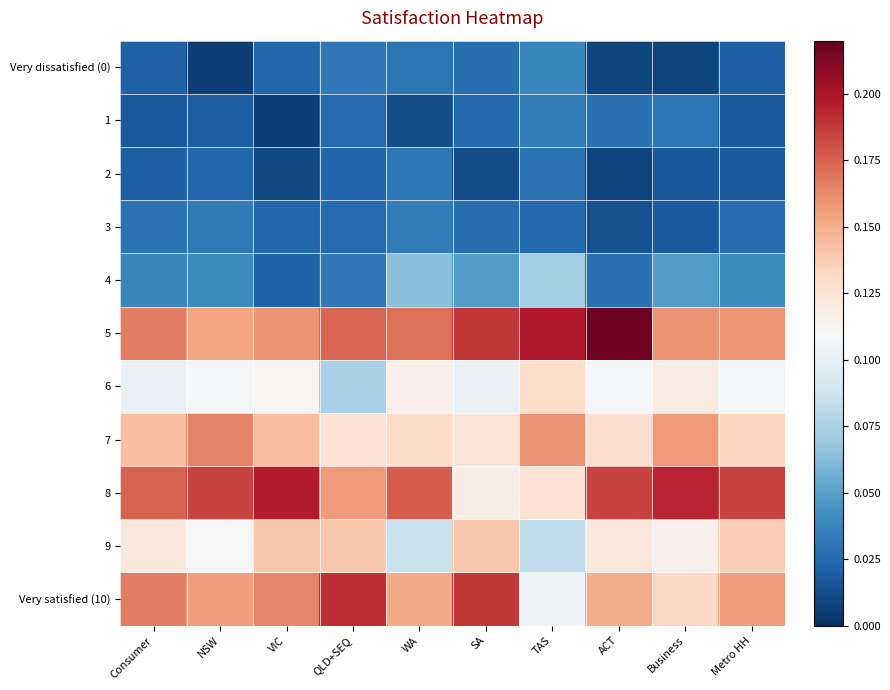

Rank the series at TAS from highest to lowest value.

5, 7, 6, 8, Very satisfied (10), 9, 4, Very dissatisfied (0), 1, 2, 3